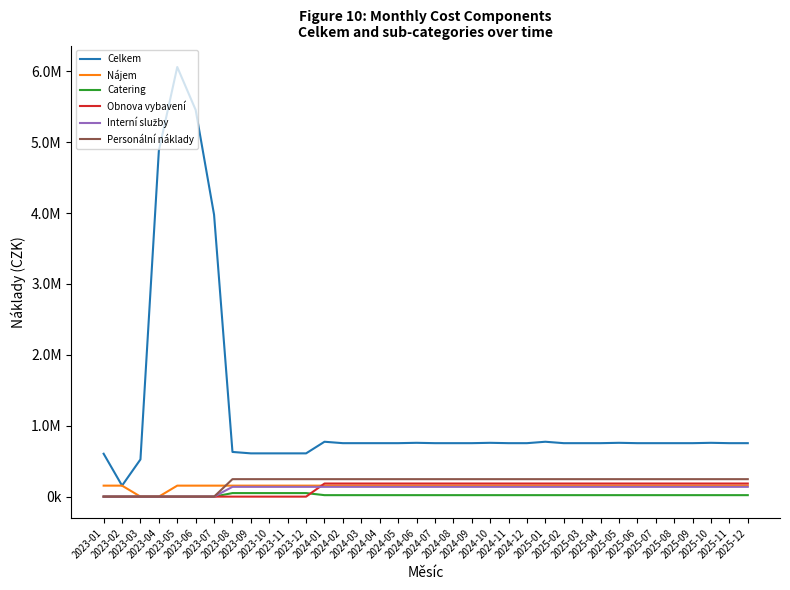

What is the value of the Personální náklady point at the 32nd from the left?

246400.0